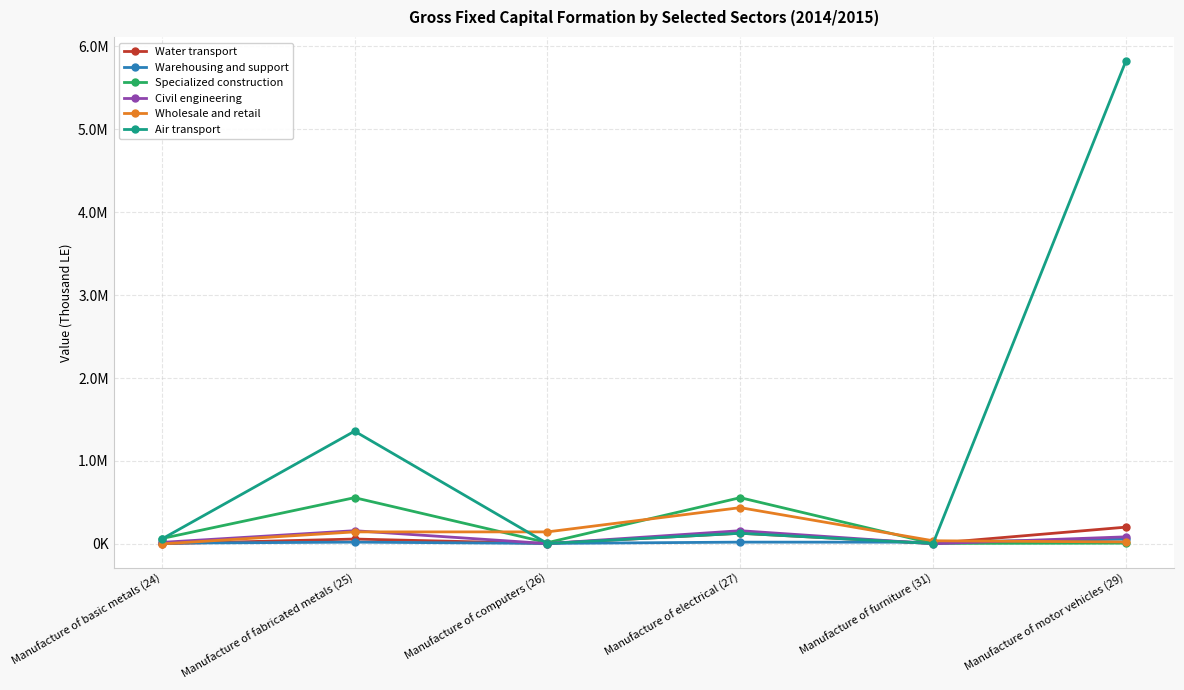

Reading left to right, transcribe all the data shown in this chart.

Water transport: 2035.5	58607.4	5001.4	128423.1	5587.3	202170.1
Warehousing and support: 8928.5	21455.9	6021.2	21455.9	20725.3	57675.3
Specialized construction: 64742.4	557577.5	14924.8	557577.5	5980.8	9377.9
Civil engineering: 18495.6	159288.5	4263.7	159288.5	1708.6	85230.7
Wholesale and retail: 237.9	144995.3	144995.3	437369.3	37919.7	23631.4
Air transport: 58607.4	1359296.0	5001.4	128423.1	4277.2	5821107.9